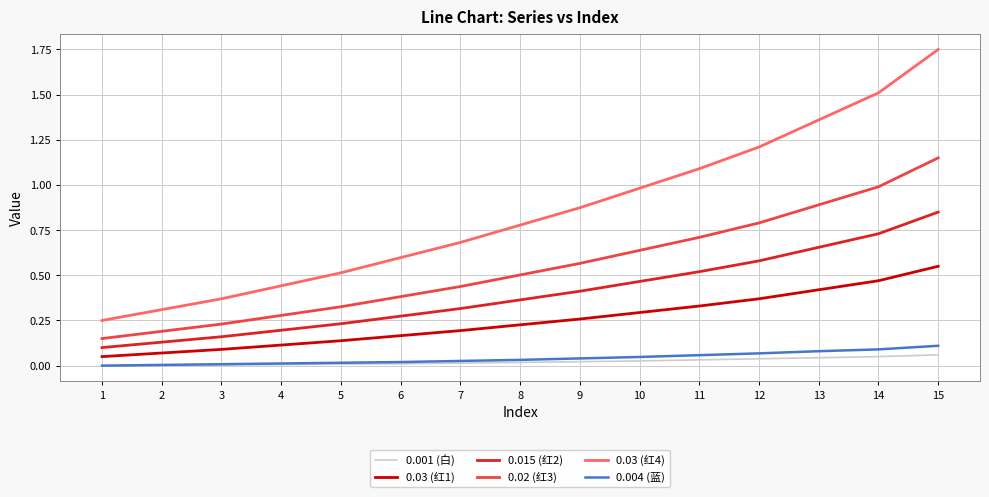

Which series has the largest total across all categories?

0.03 (红4)